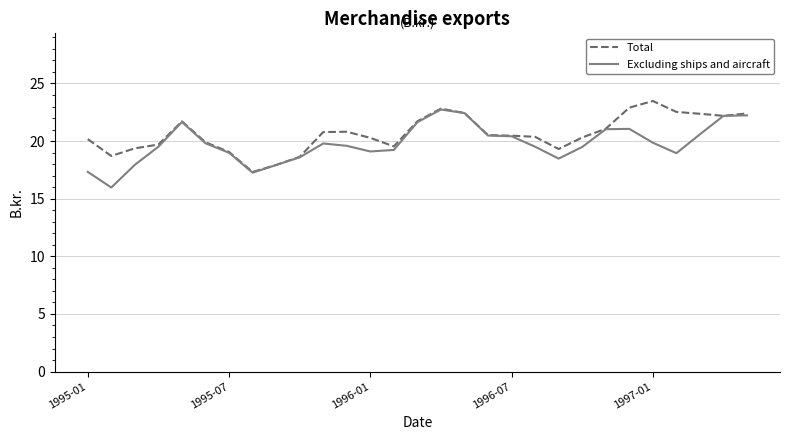

What is the maximum value for Excluding ships and aircraft?

22.7